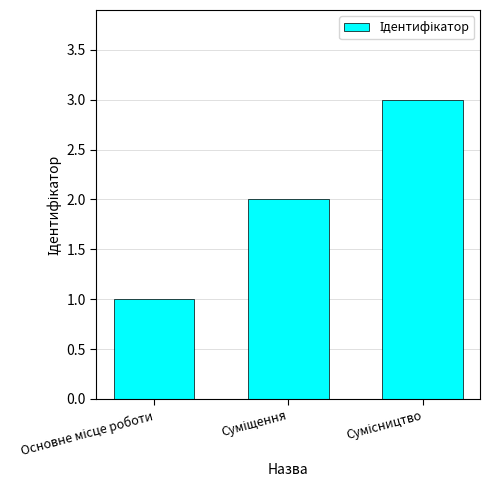

Does the chart contain stacked bars?

No